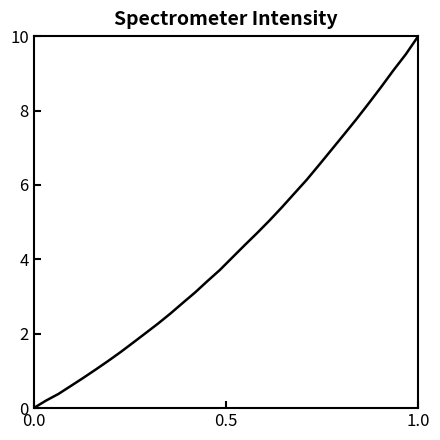

What is the greatest value displayed?

10.0